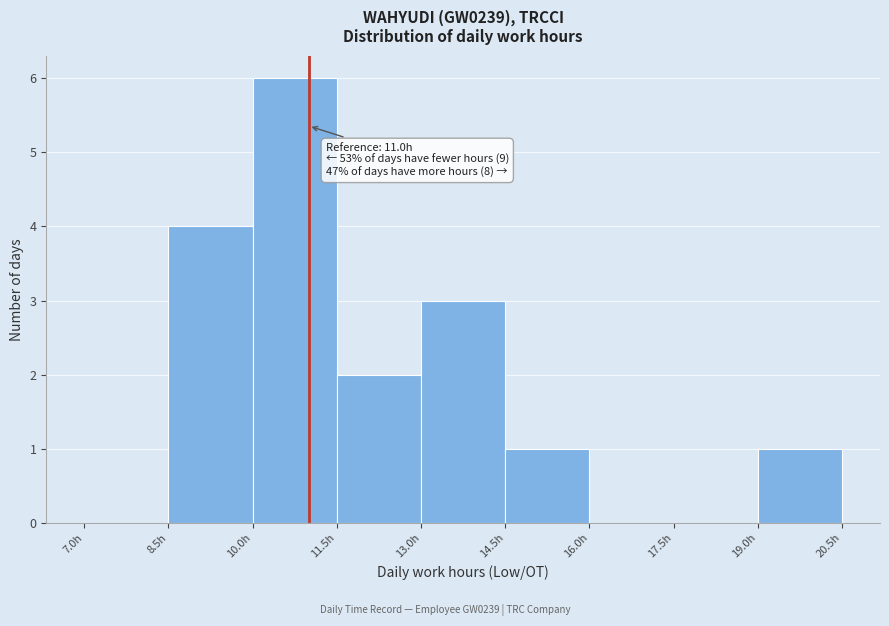

Over which range of the x-axis is the bar tallest?

10.0 to 11.5